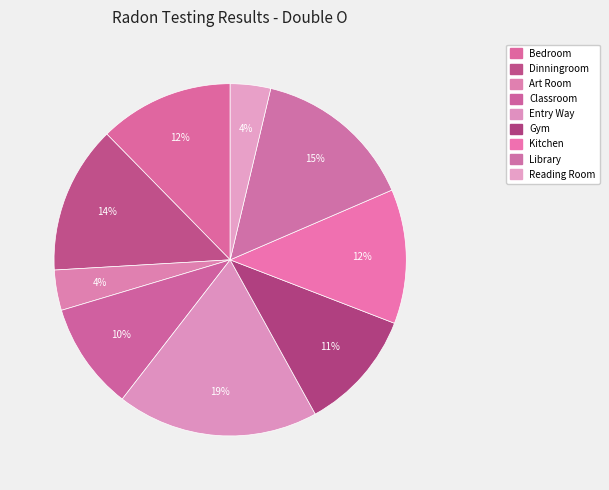

How many segments does this pie chart have?

9